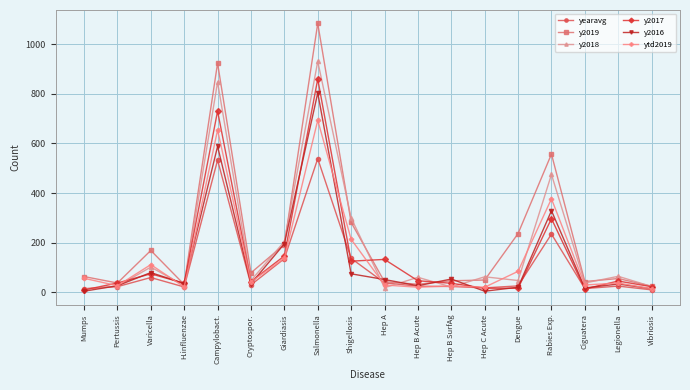

What is the difference between the maximum and minimum values in the y2019 series?

1058.0